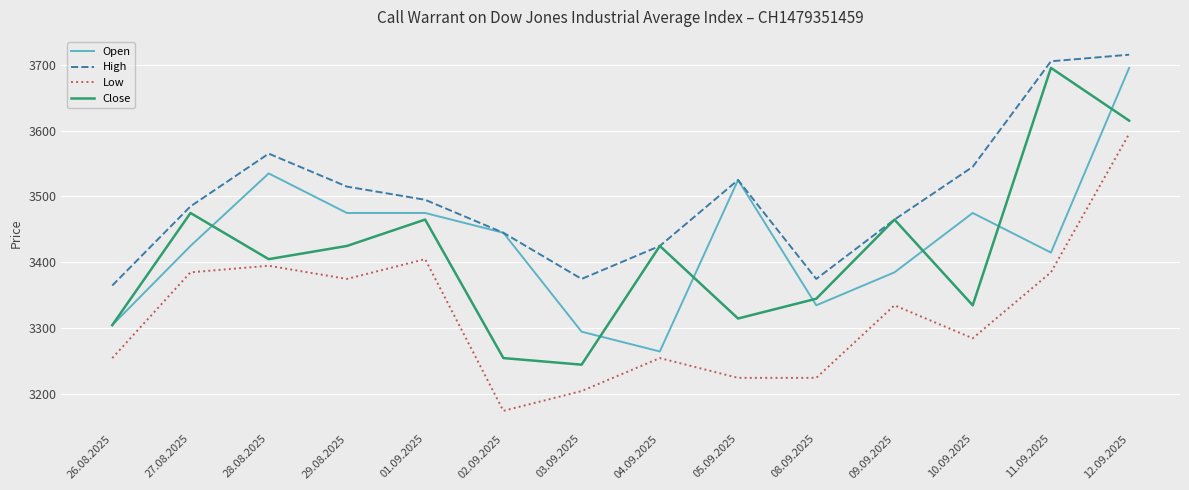

Rank the series at 03.09.2025 from highest to lowest value.

High, Open, Close, Low